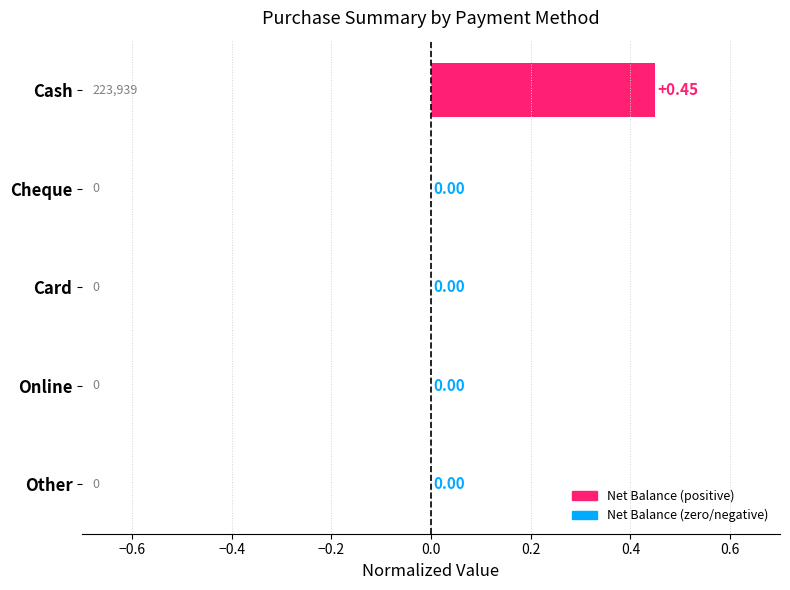

Which label corresponds to the largest value in the chart?

Cash